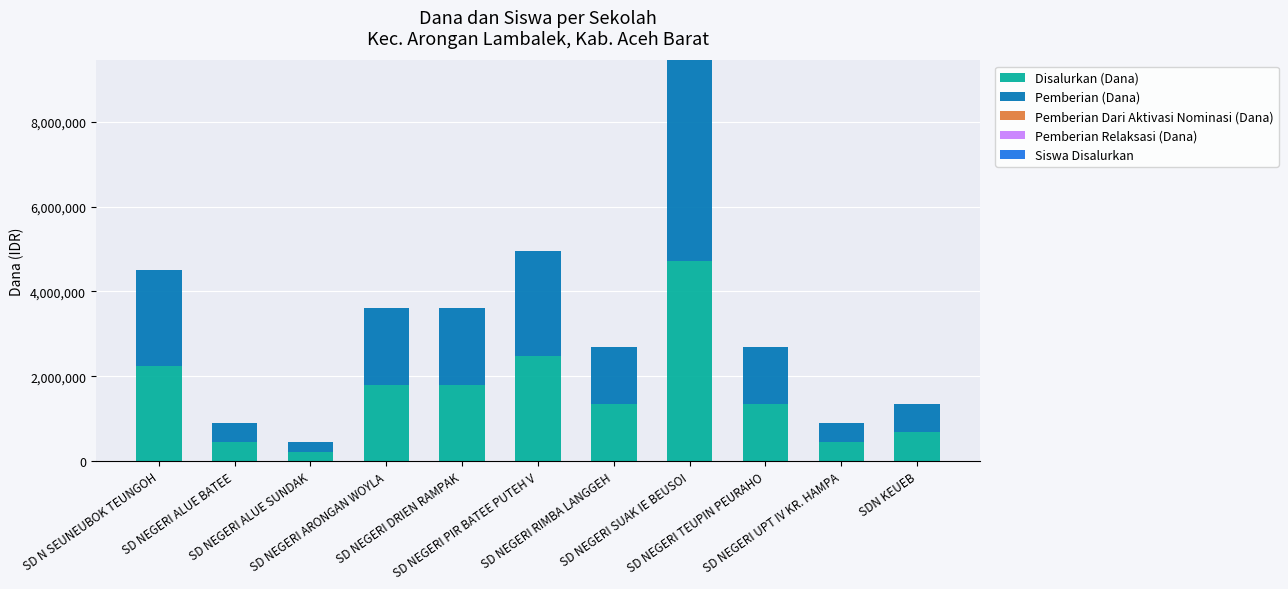

Are the bars grouped side by side (vs. stacked)?

No